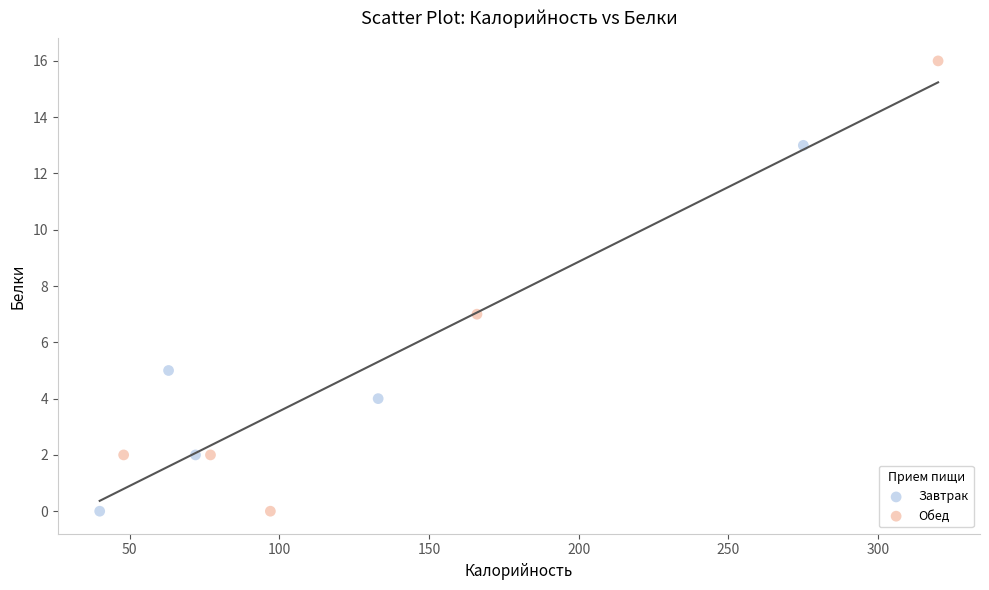

Which series has the widest spread of Y values?

Обед